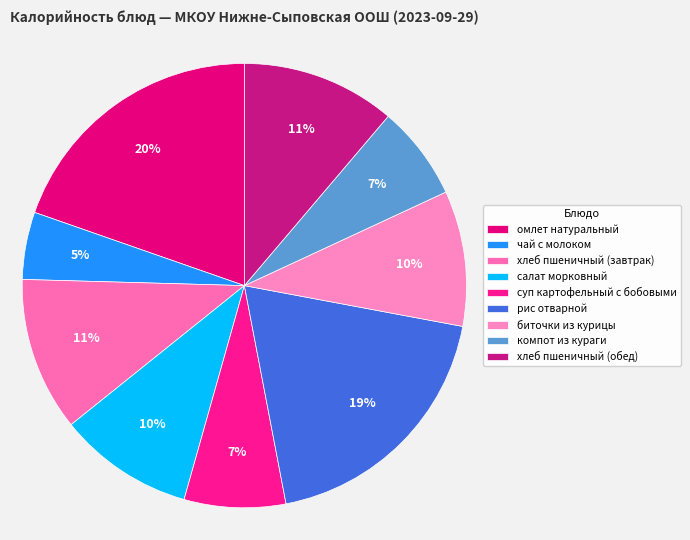

Which category has the biggest portion of the pie?

омлет натуральный